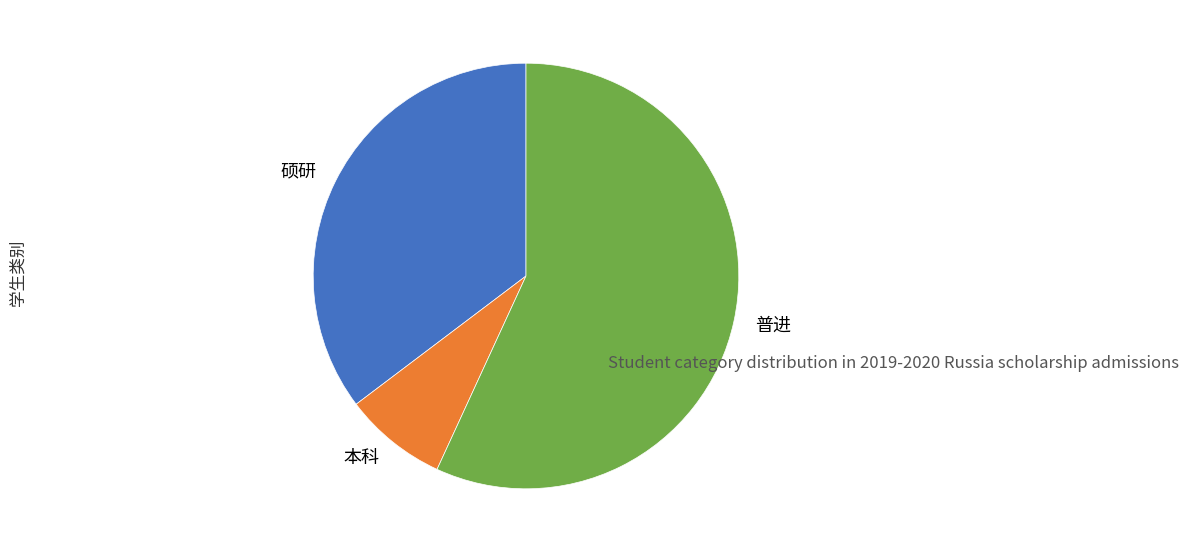

Count the number of slices in the pie.

3